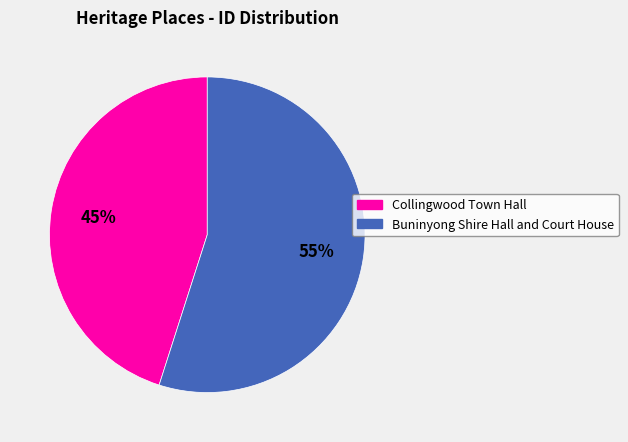

To the nearest percent, what percentage of the pie is Collingwood Town Hall?

45%